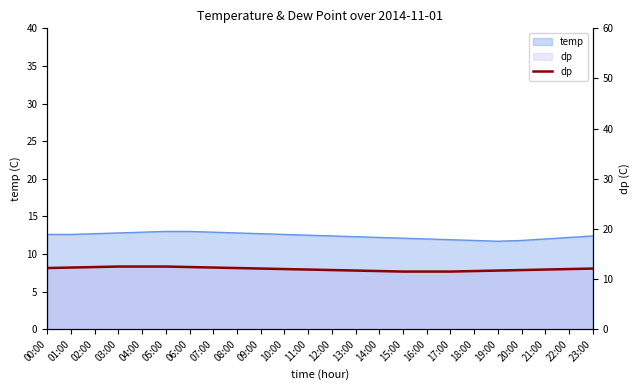

What is the greatest value displayed?

12.5